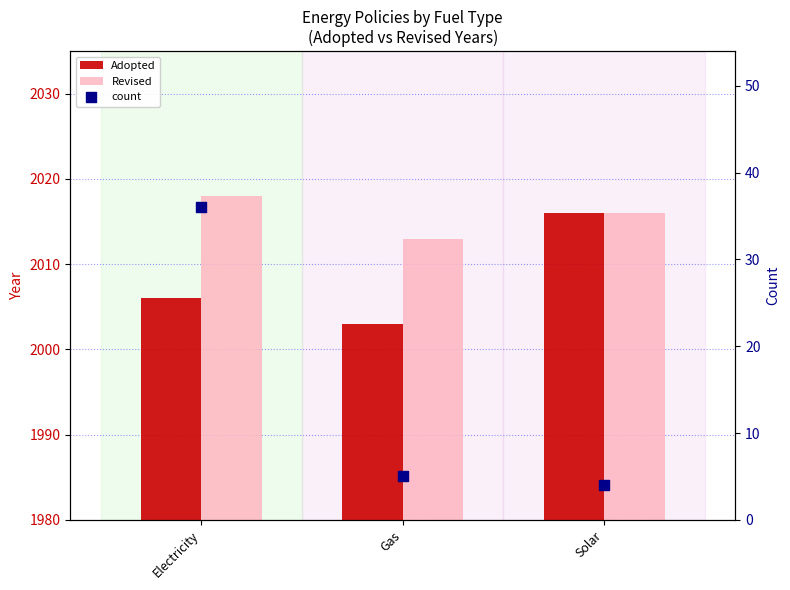

At how many categories does at least one series exceed 721?

3